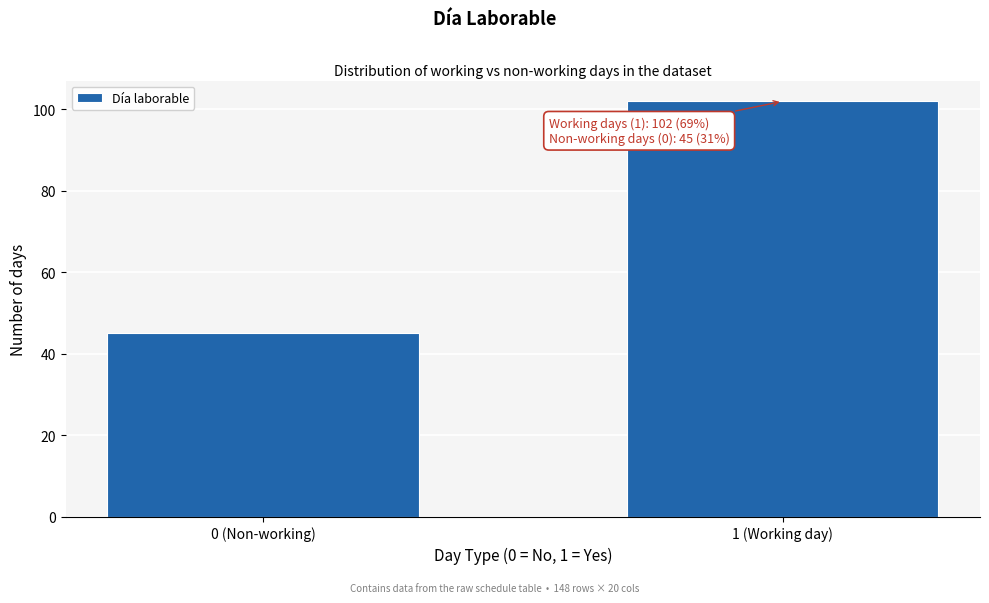

Reading left to right, list all the values displayed in this chart.

0 (Non-working)=45	1 (Working day)=102